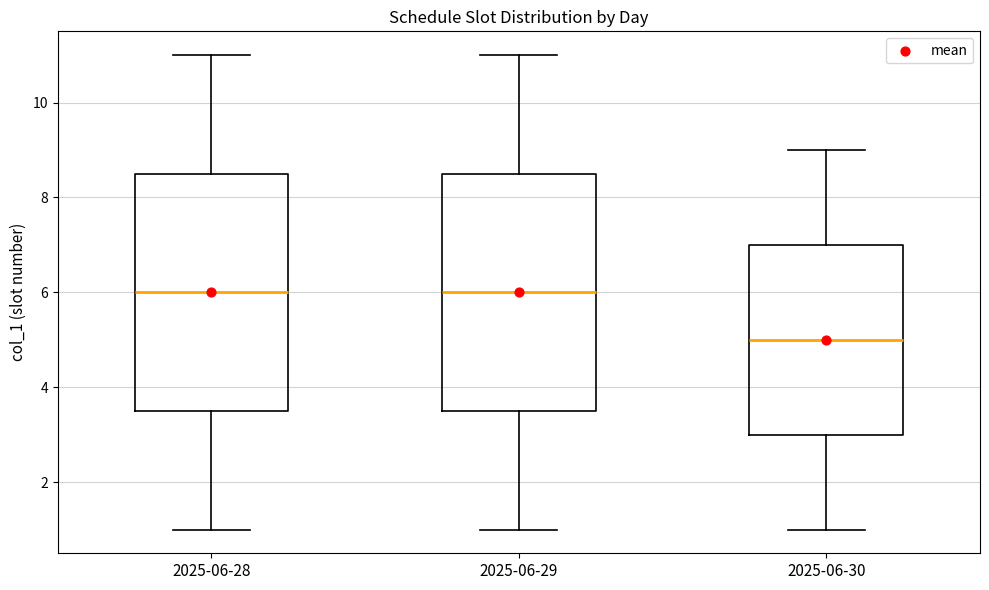

Where is the upper edge of the box for 2025-06-29 on the y-axis? The values are not printed on the chart, so give them approximately, as read against the axis.

8.6